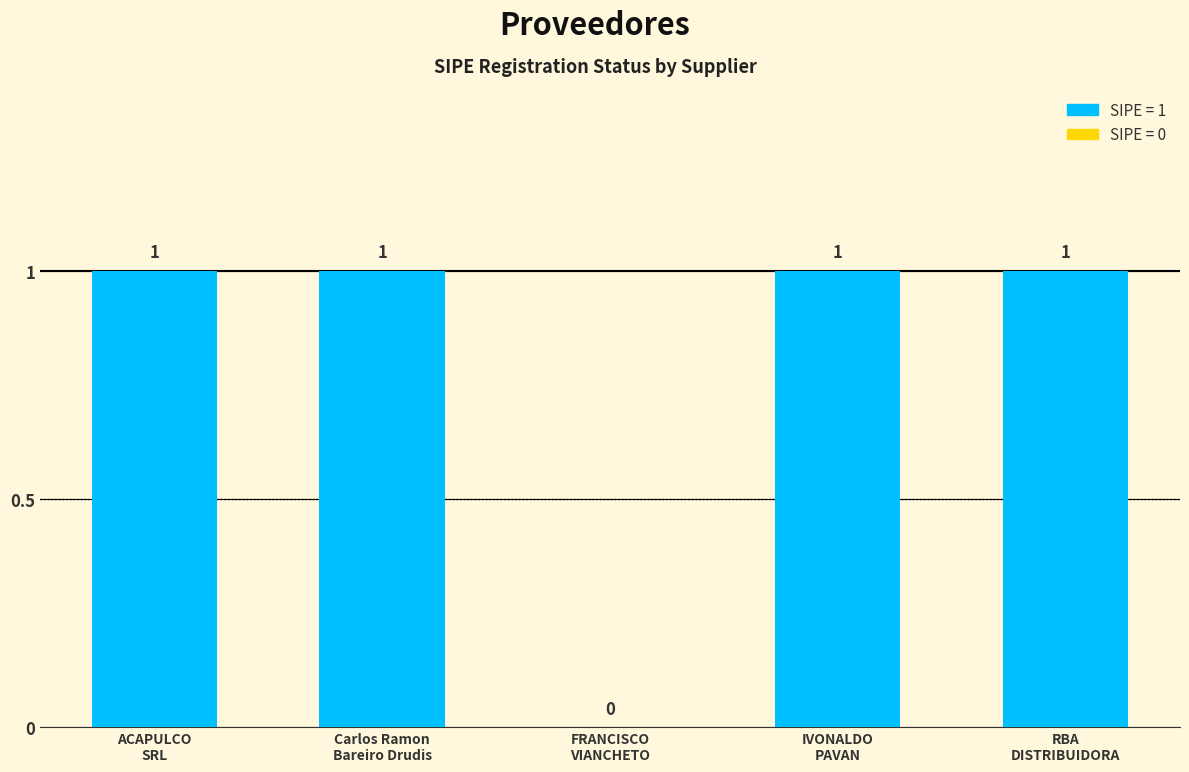

What is the average value?

1